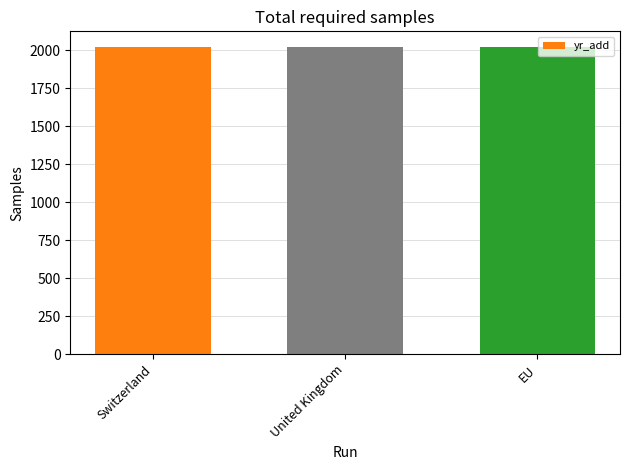

What is the approximate value at EU?

2021